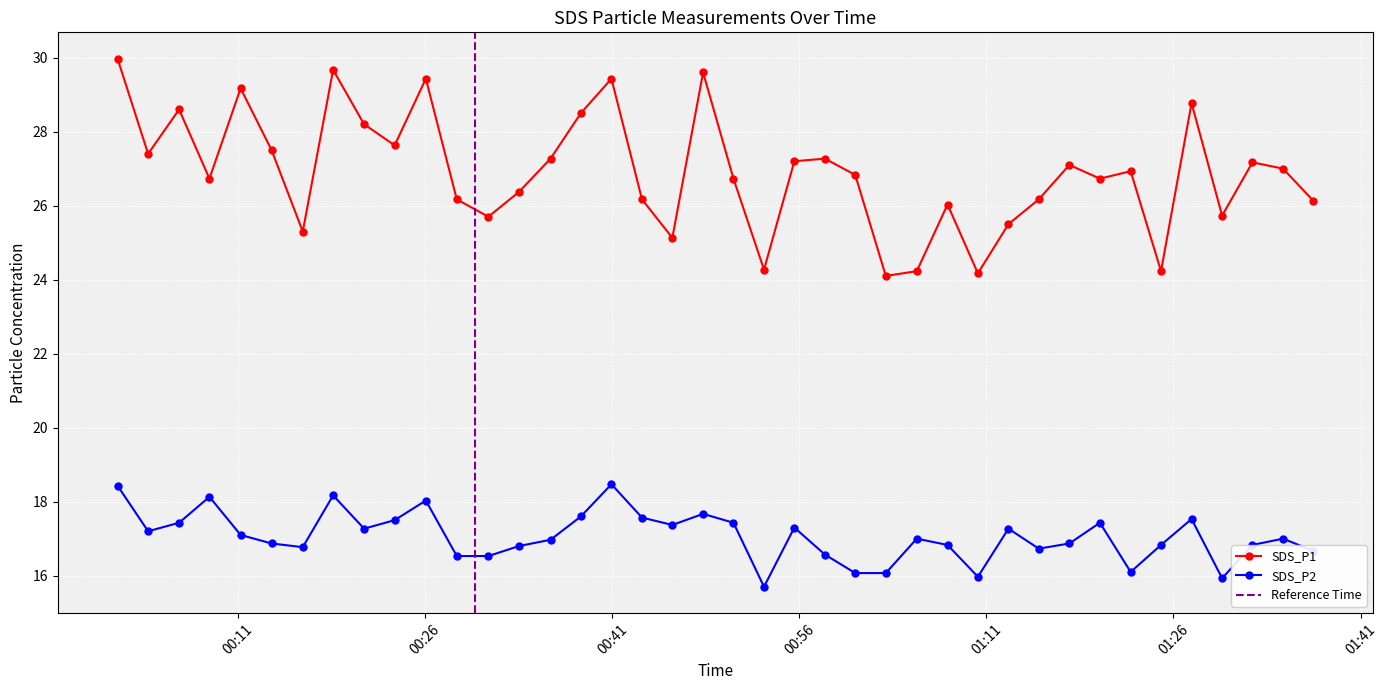

What is the maximum value shown in the chart?

30.0